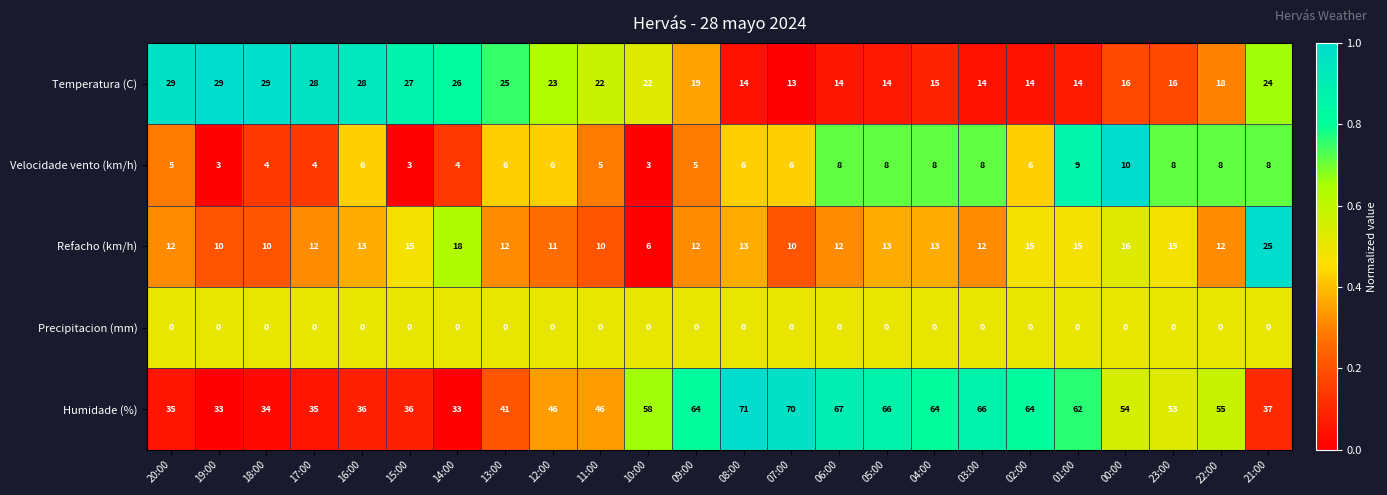

Between 20:00 and 14:00, which series saw the biggest shift?

Refacho (km/h)